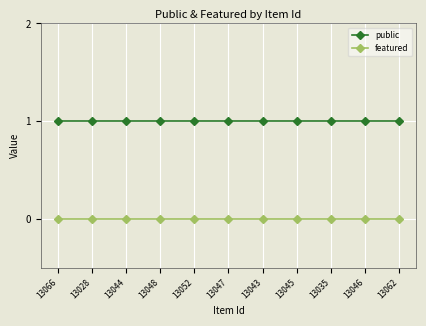

What is the label of the 8th point from the left?

13045